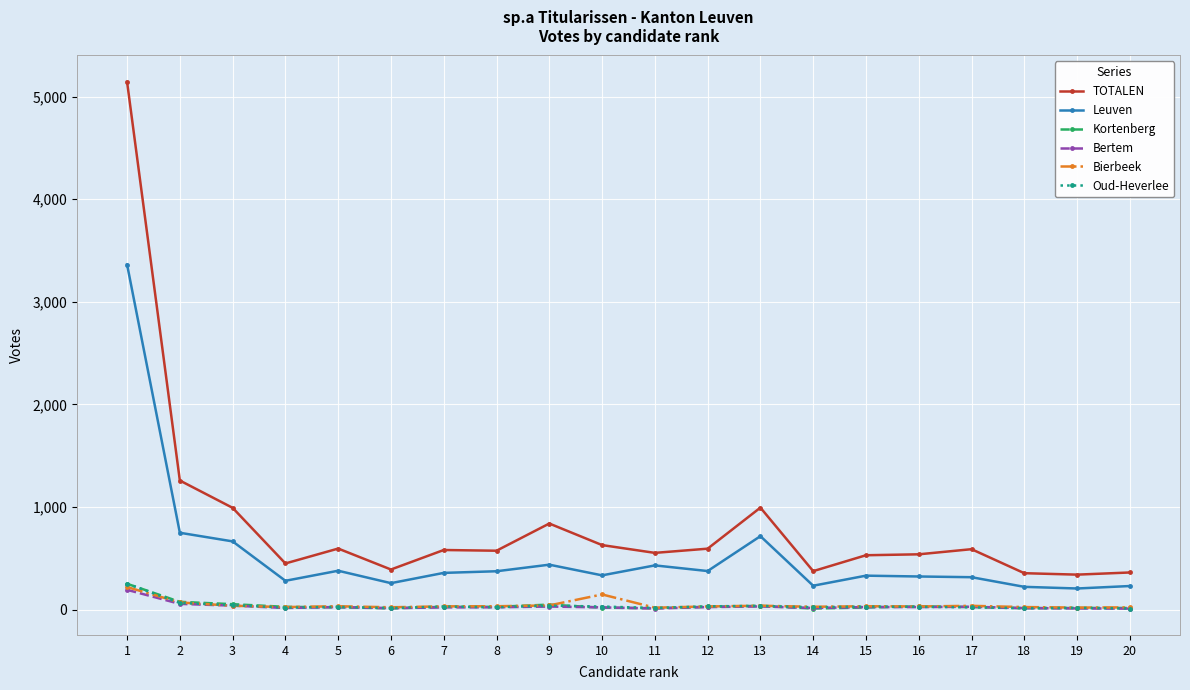

The value of Oud-Heverlee at 2 is 66. True or false?

True